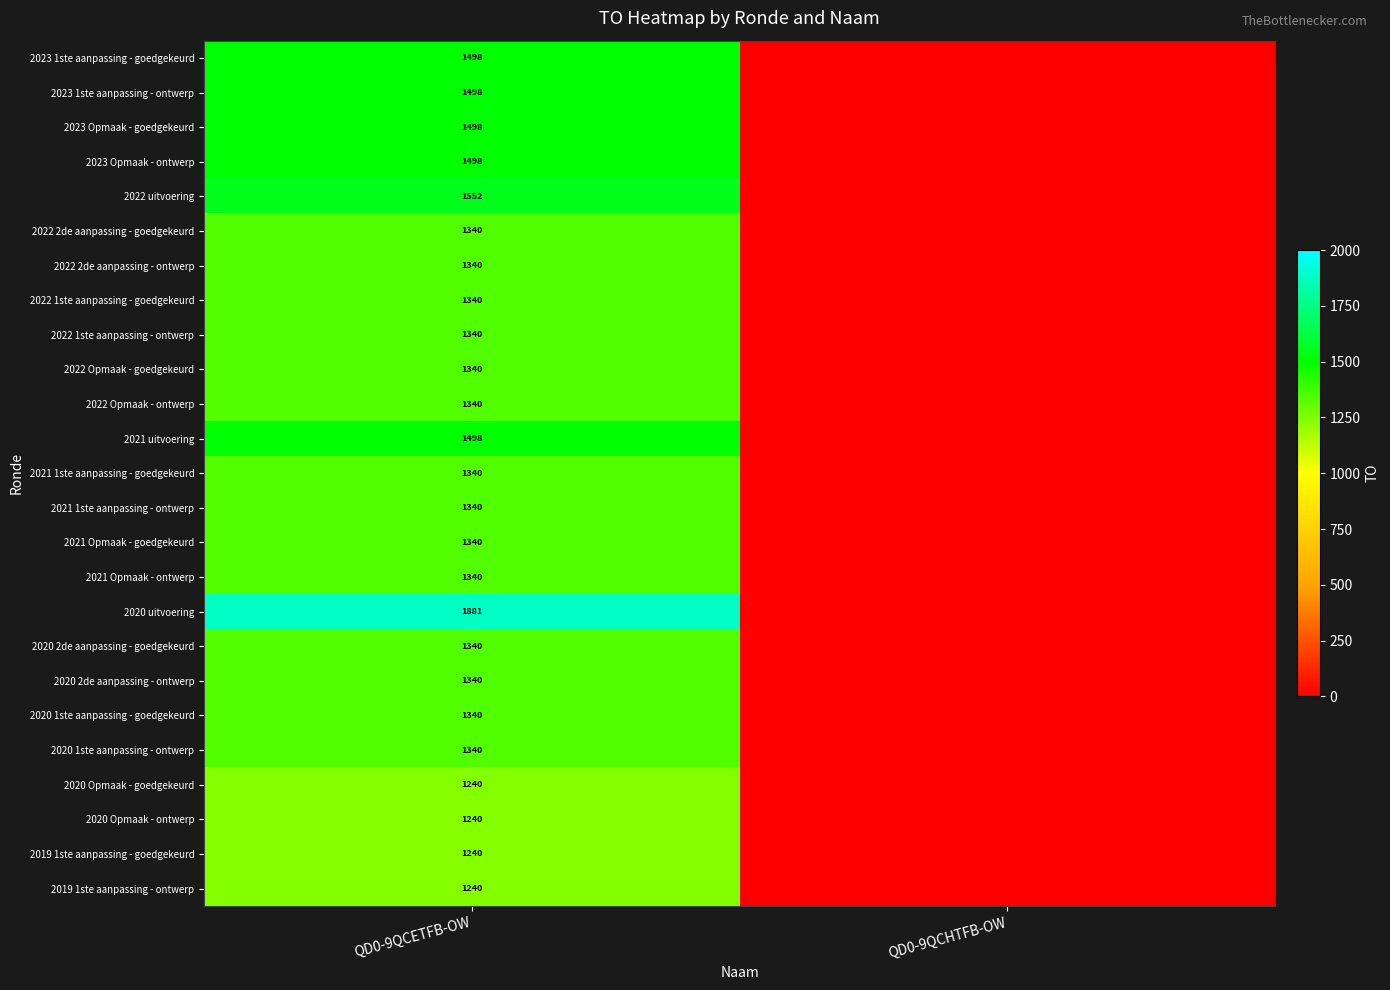

True or false: 2020 Opmaak - ontwerp has a value of 1240 at QD0-9QCETFB-OW.

True